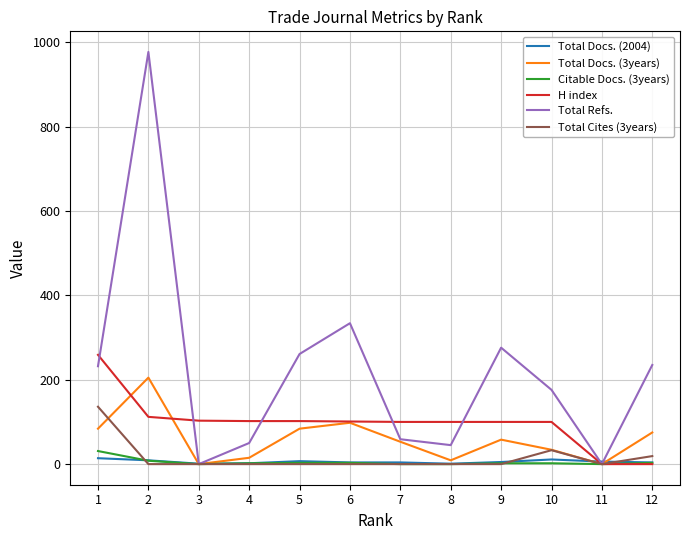

Which series has the largest range (max minus min)?

Total Refs.